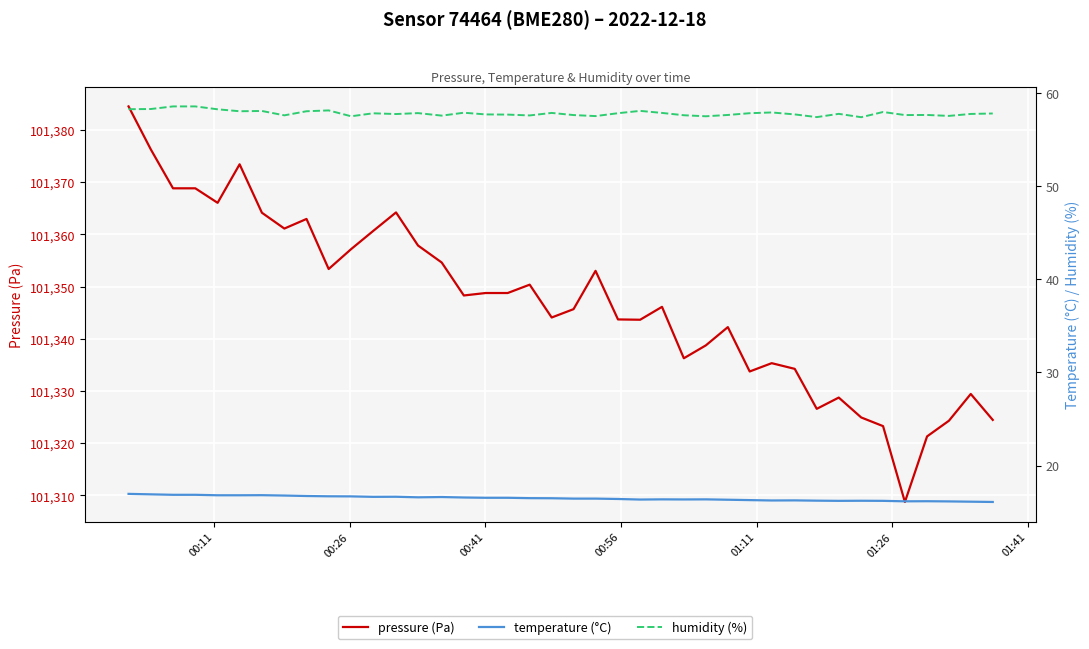

How many lines are shown in the chart?

3